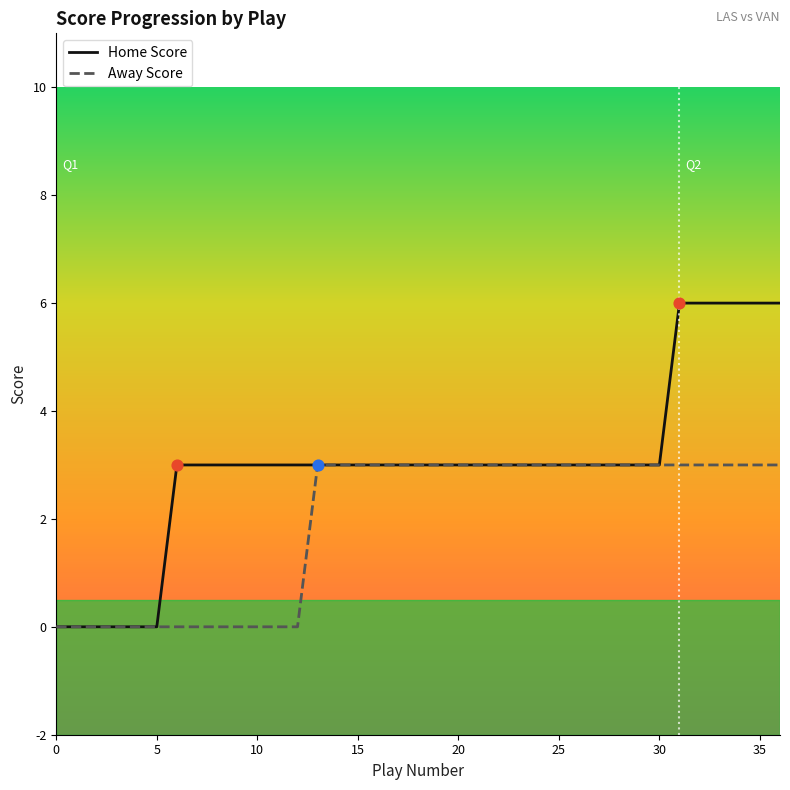

Which series has the widest spread of values?

Home Score